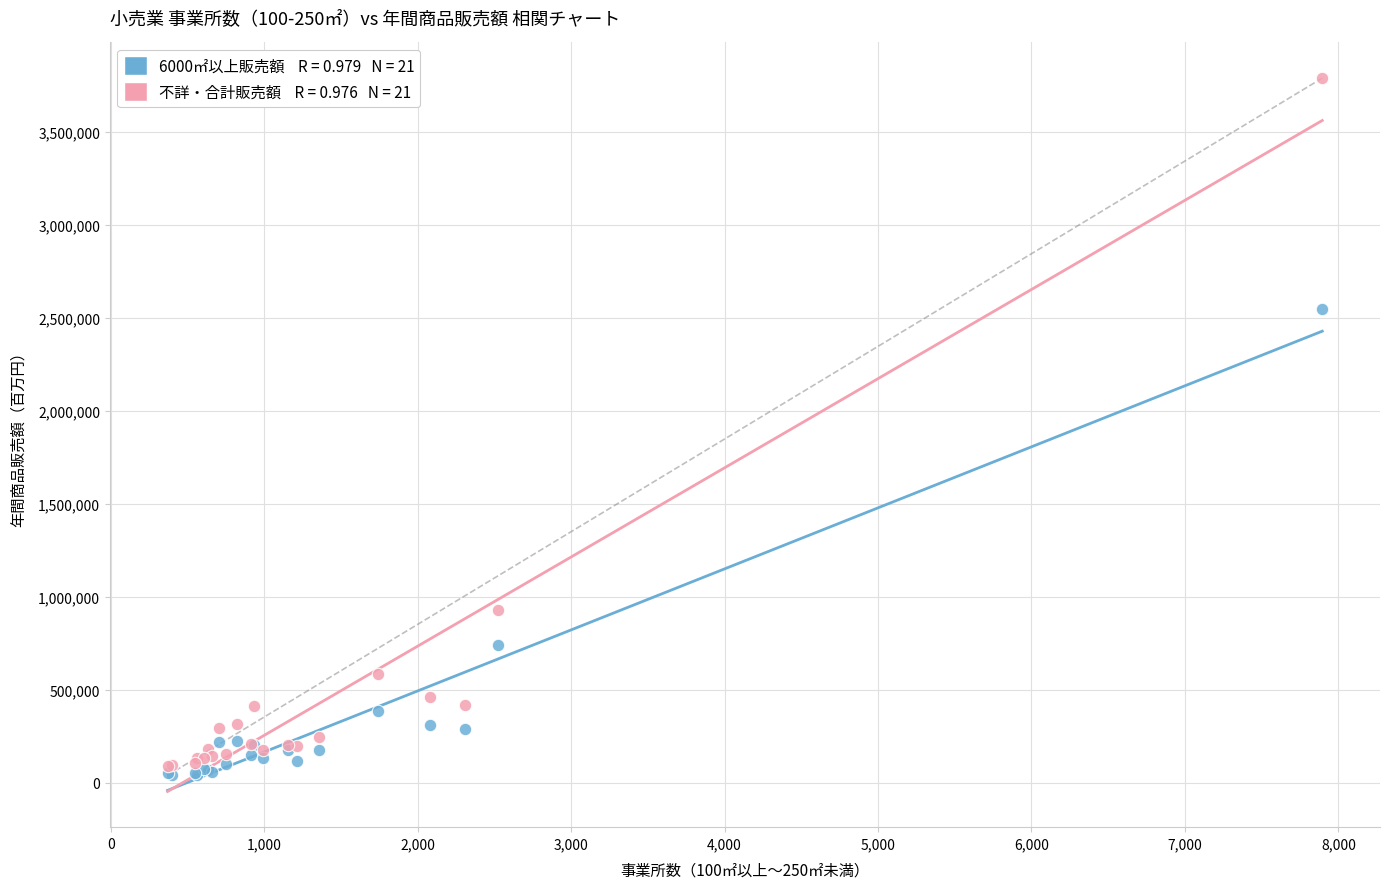

Across all series, what Y value is closest to 1914464?

2546565